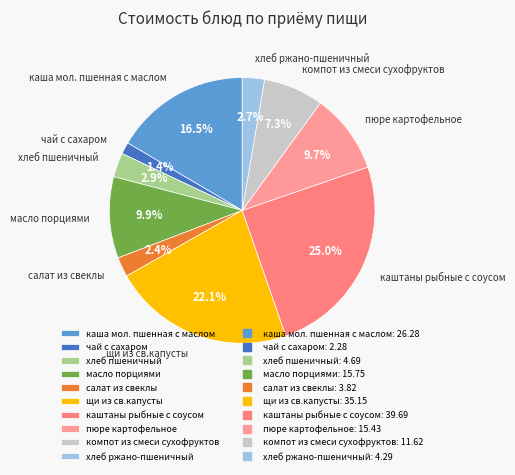

To the nearest percent, what is the combined percentage of щи из св.капусты and каша мол. пшенная с маслом?

39%